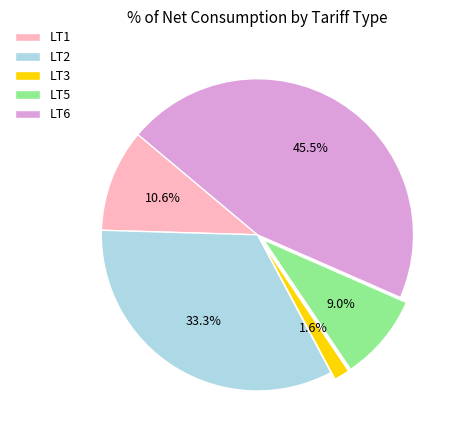

Is there a majority slice in this chart?

No